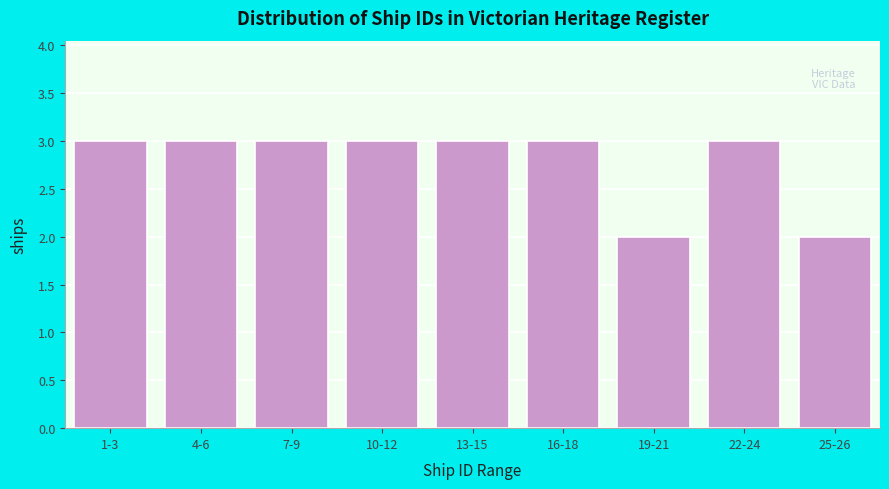

Reading left to right, transcribe all the data shown in this chart.

3	3	3	3	3	3	2	3	2